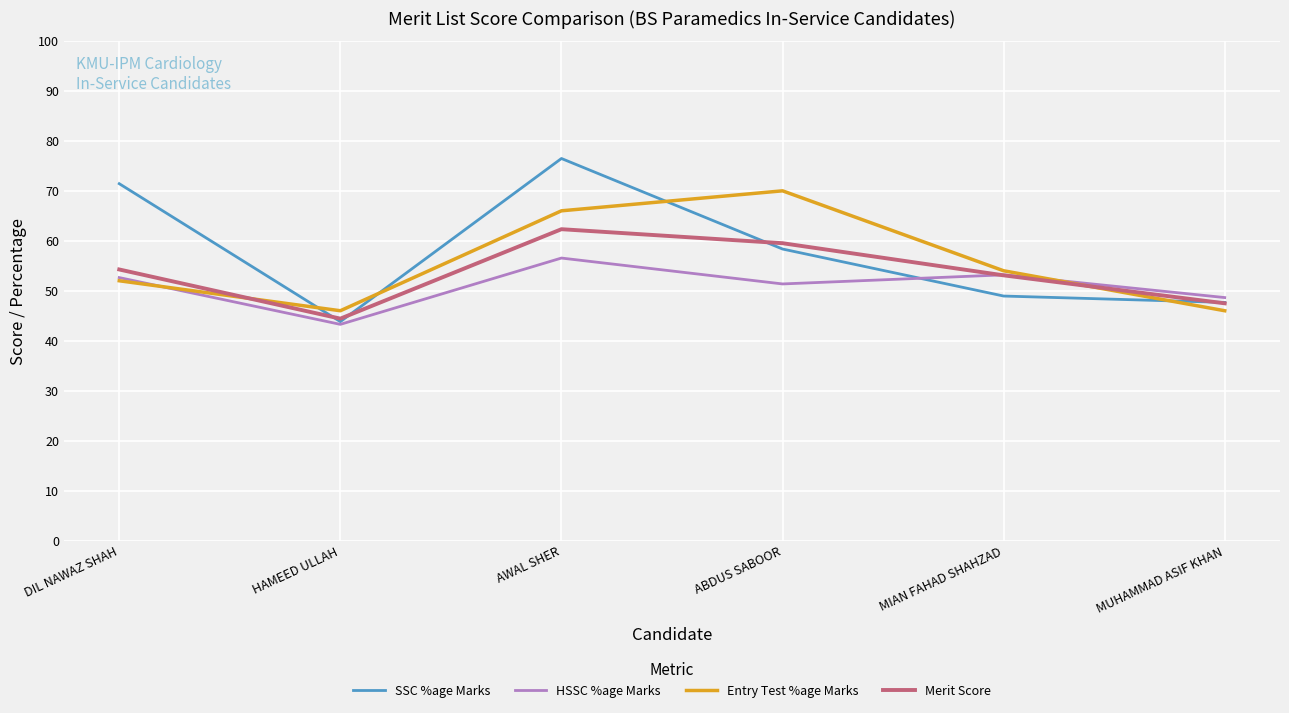

How many interior local peaks does the SSC %age Marks series have?

1